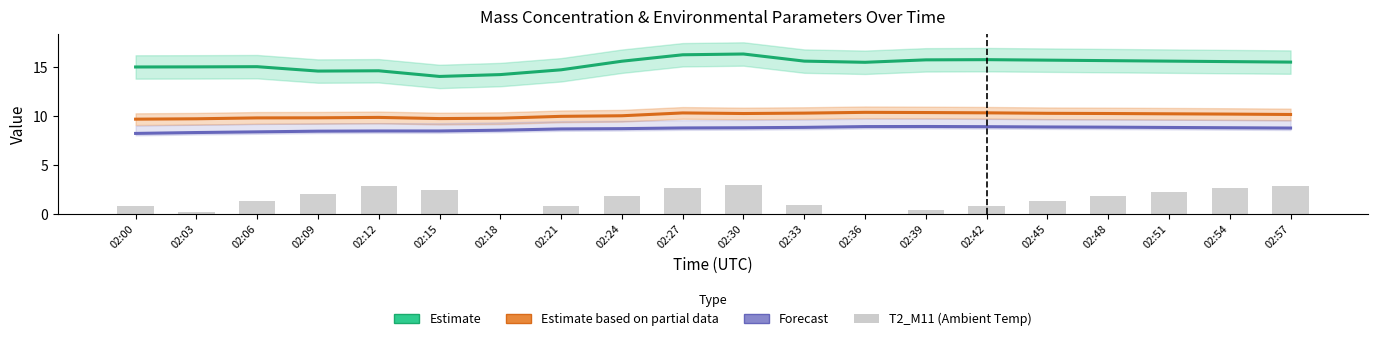

Which series has the largest range (max minus min)?

T2_M11 (Ambient Temp)